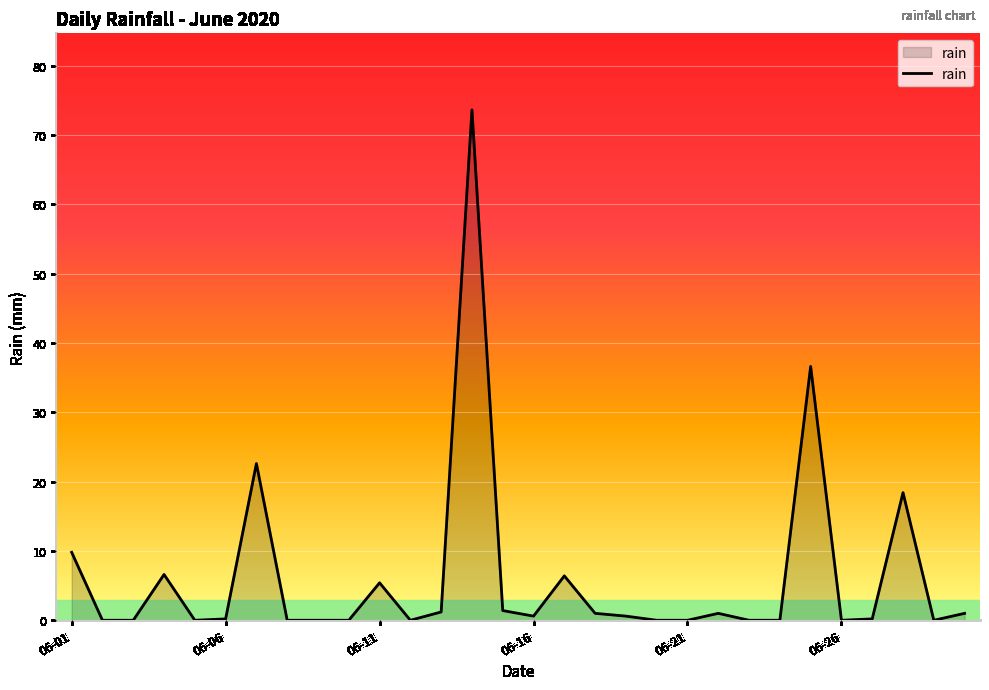

What is the difference between the maximum and minimum values?

73.6